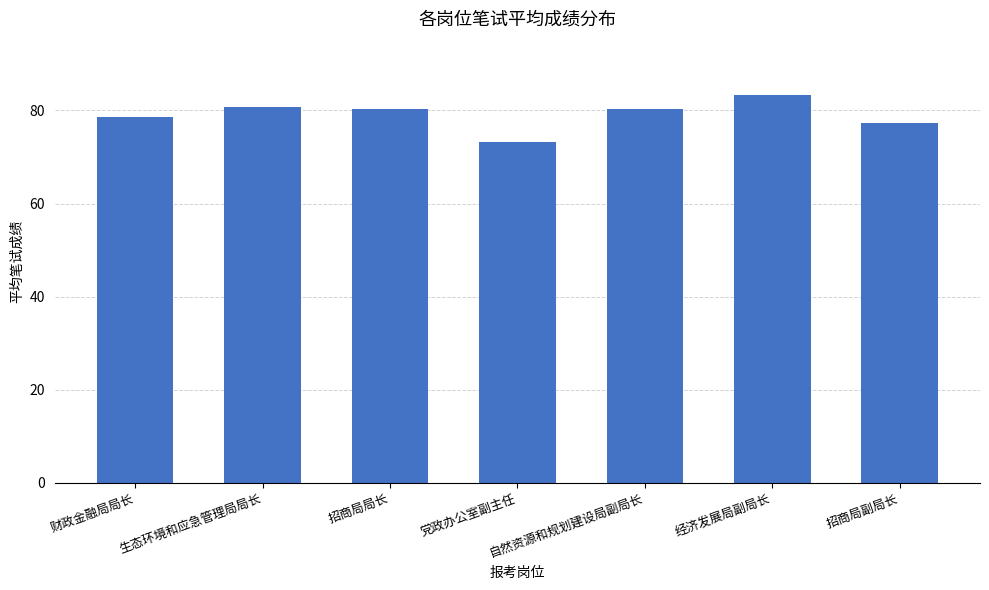

What position from the right is 生态环境和应急管理局局长?

6